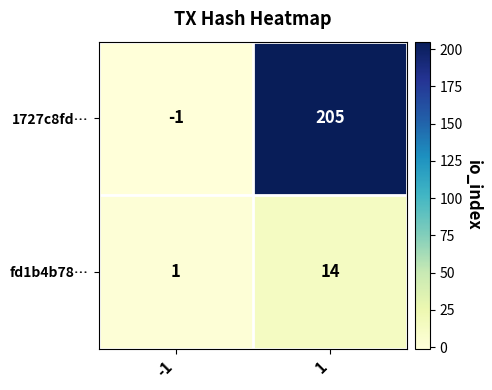

Which series has the largest total across all categories?

1727c8fd…